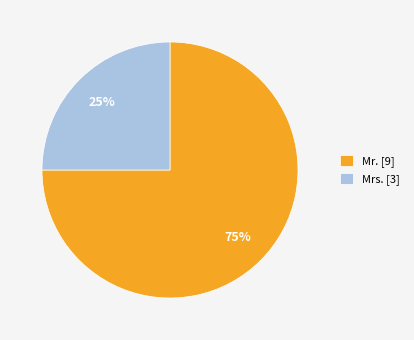

Is the sum of Mr. [9] and Mrs. [3] greater than half?

Yes